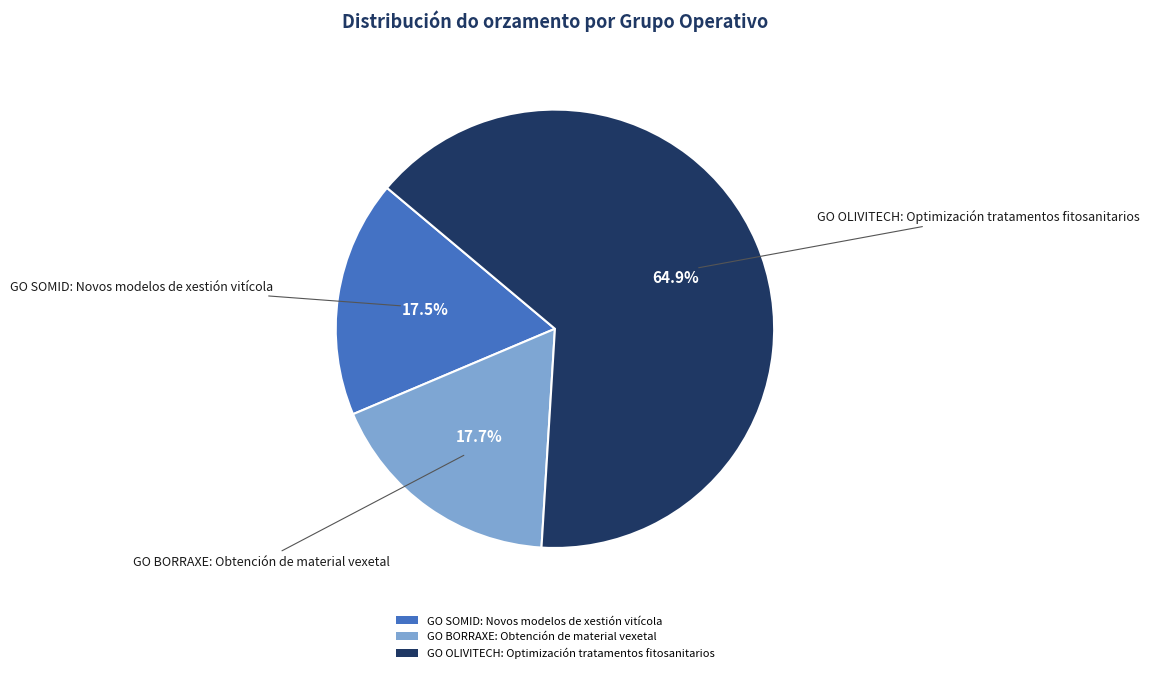

What is the ratio of the value at GO BORRAXE: Obtención de material vexetal to the value at GO SOMID: Novos modelos de xestión vitícola?

1.0